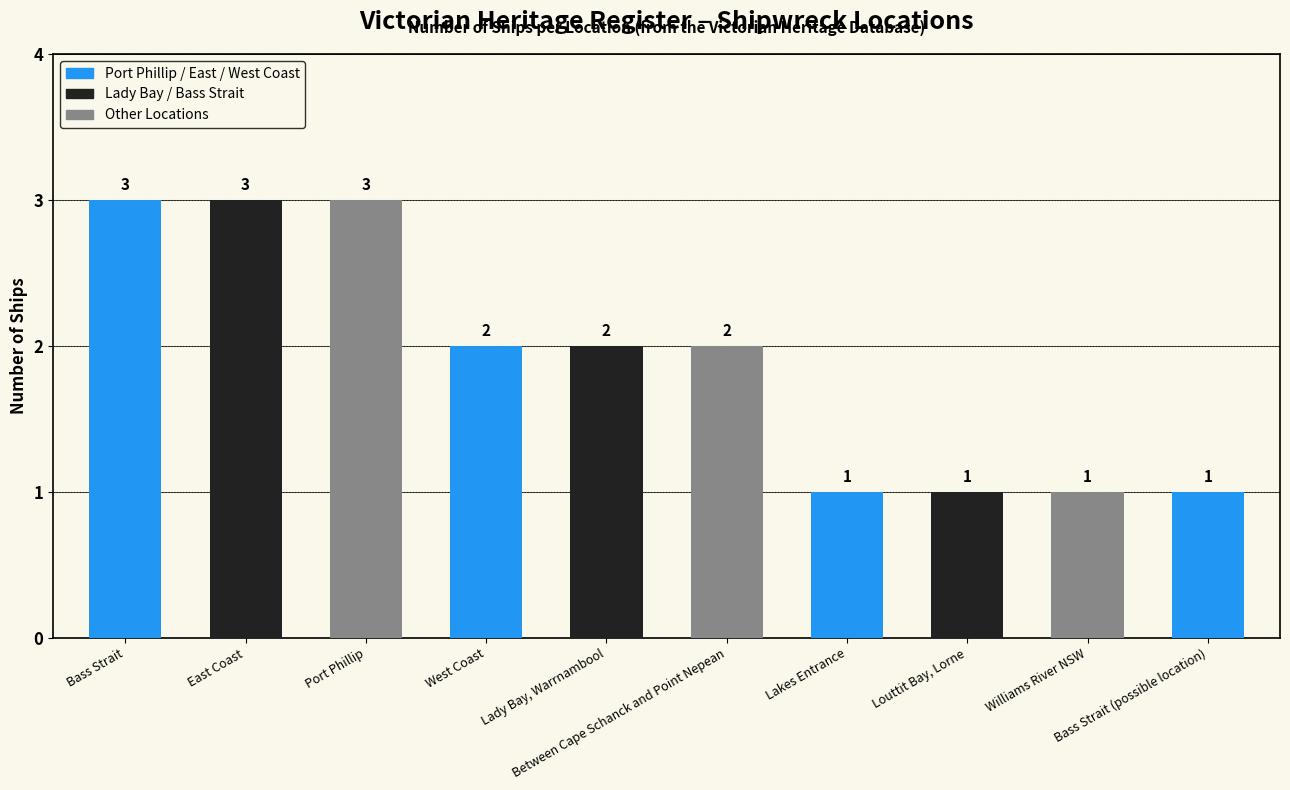

Reading left to right, transcribe all the data shown in this chart.

Bass Strait=3	East Coast=3	Port Phillip=3	West Coast=2	Lady Bay, Warrnambool=2	Between Cape Schanck and Point Nepean=2	Lakes Entrance=1	Louttit Bay, Lorne=1	Williams River NSW=1	Bass Strait (possible location)=1